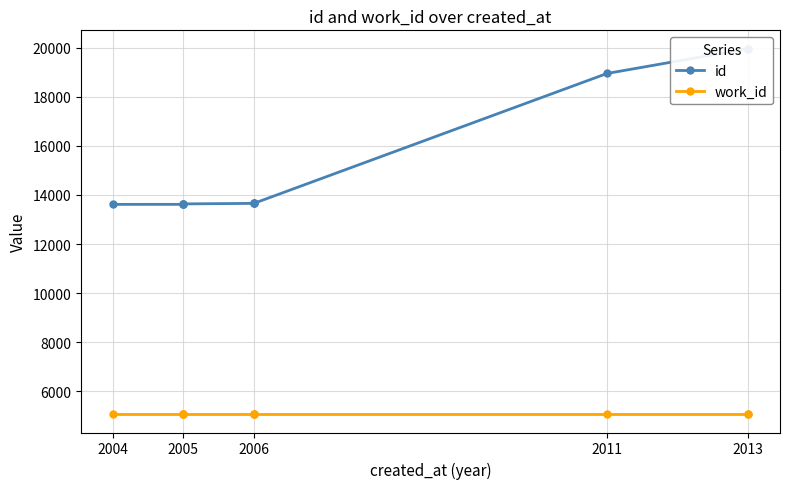

Is the value of work_id at 2013 greater than the value of id at 2006?

No